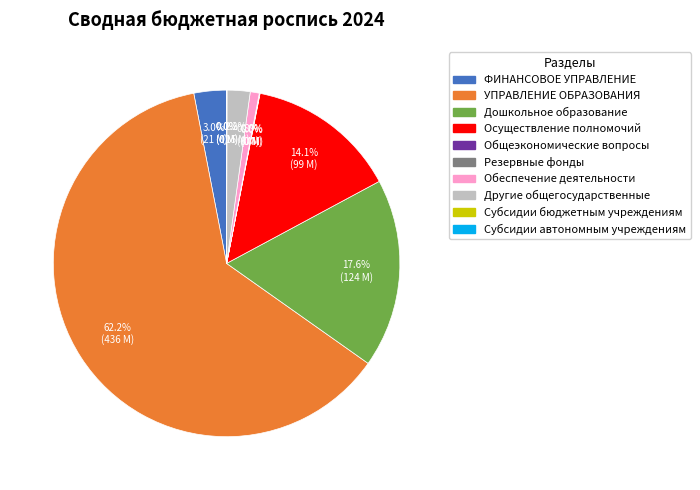

Which category has the biggest portion of the pie?

УПРАВЛЕНИЕ ОБРАЗОВАНИЯ